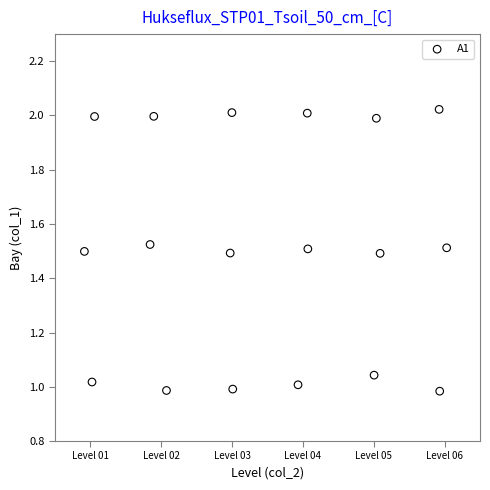

What is the range of X values (max minus min)?

5.1